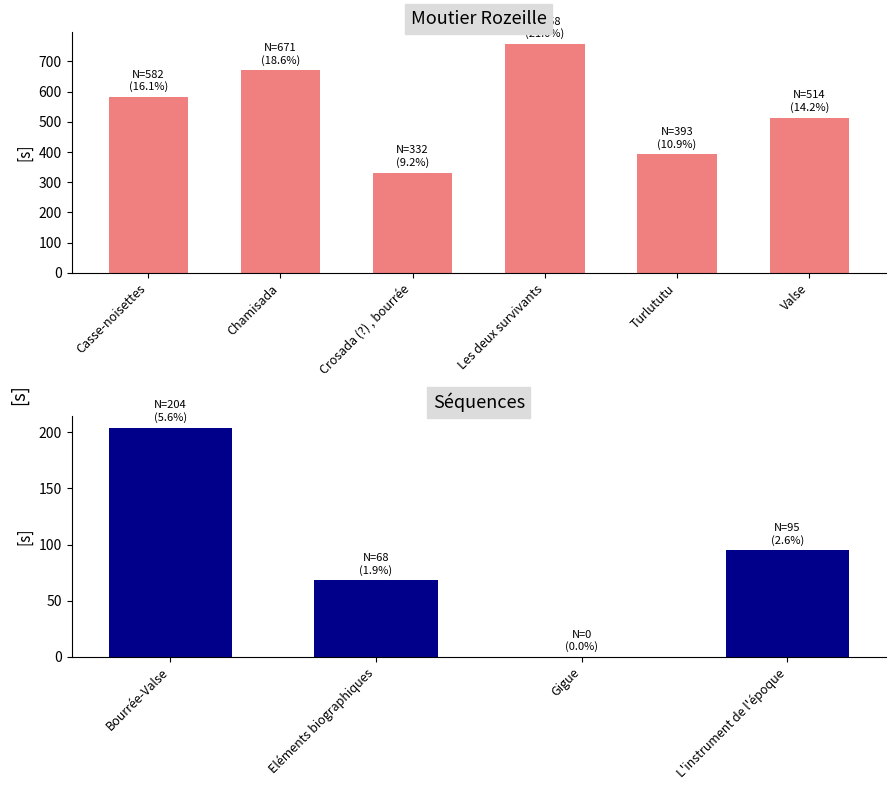

True or false: the data shows 867 at Valse.

False